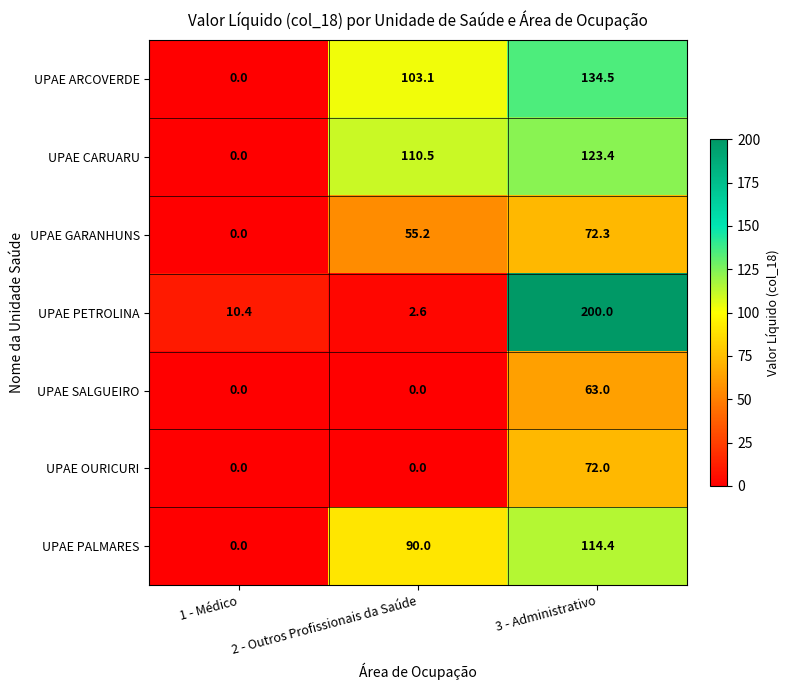

What is the sum of the UPAE PALMARES values at 3 - Administrativo and 1 - Médico?

114.4